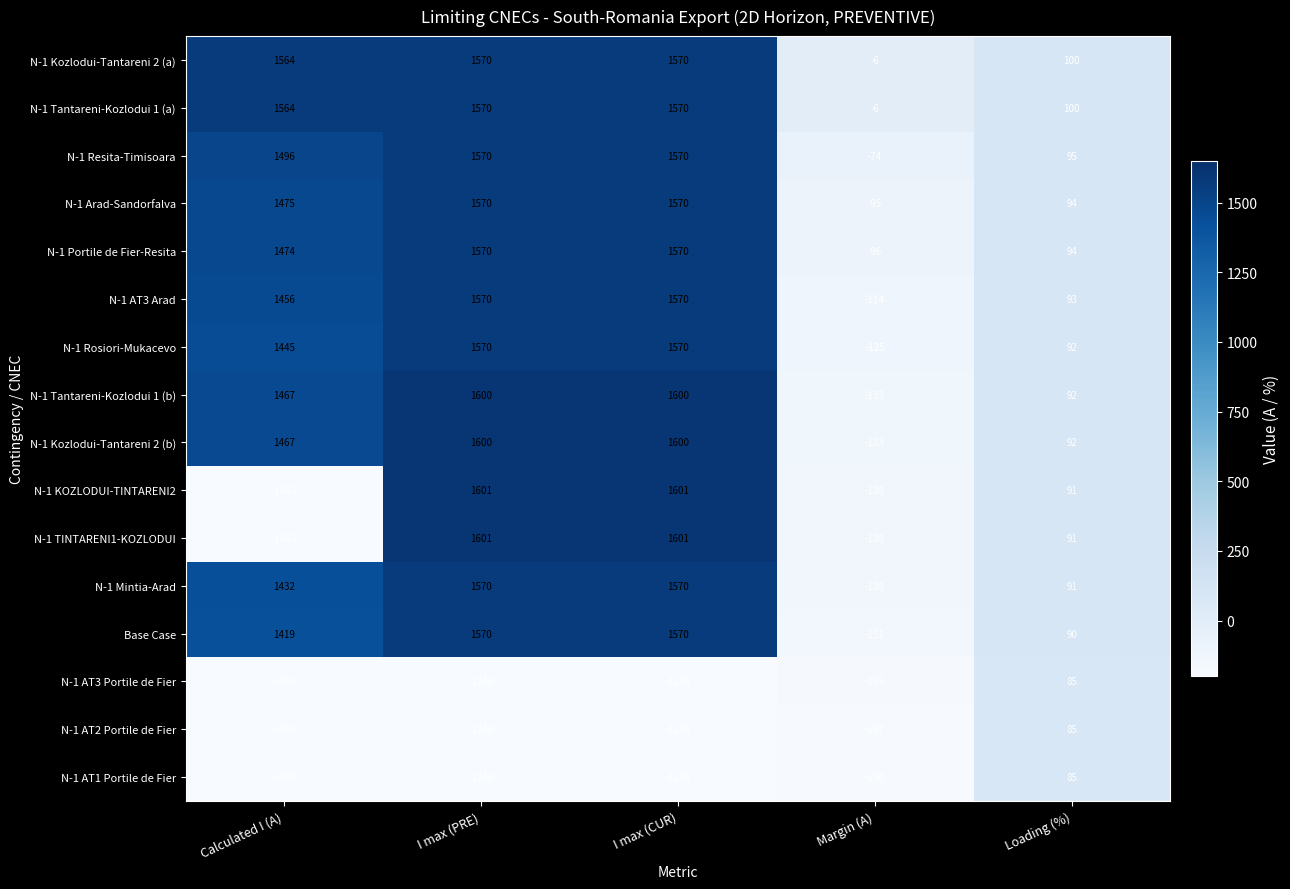

What is the sum of the N-1 AT1 Portile de Fier values at Calculated I (A) and Margin (A)?

-1249